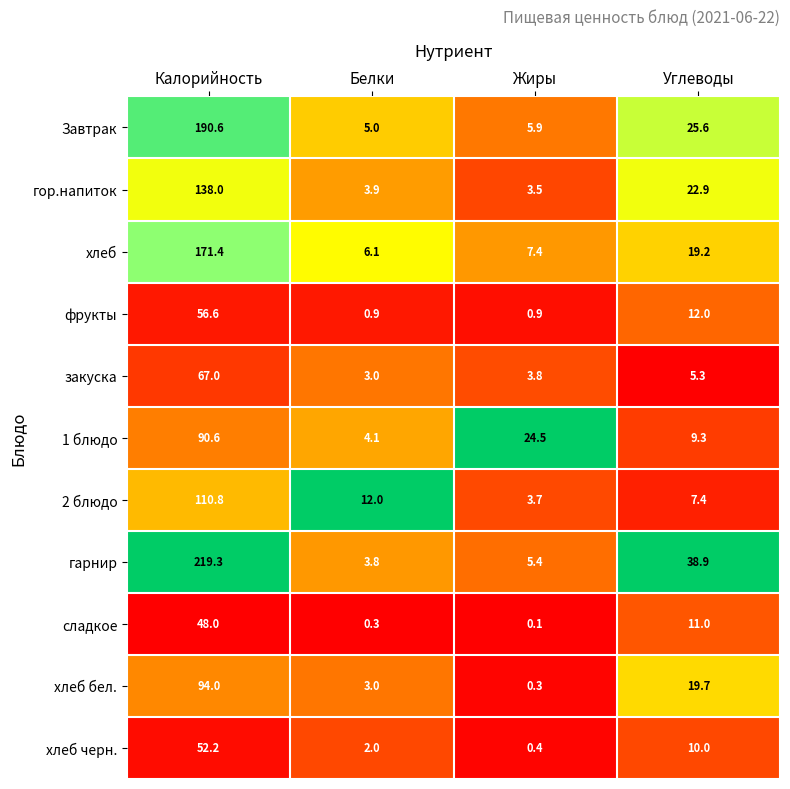

What is the sum of all Завтрак values?

227.1